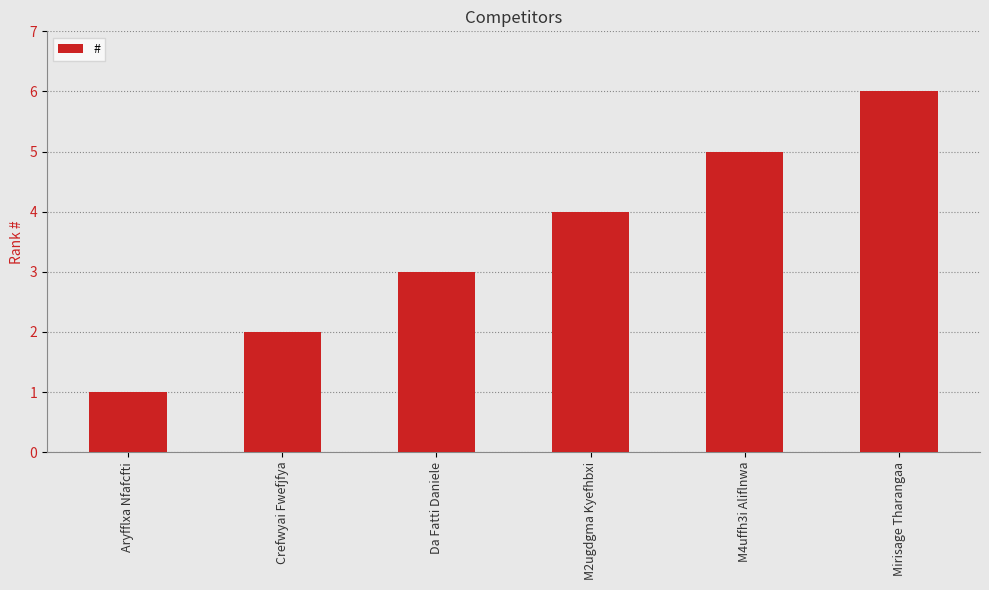

Count the values in the range 2 to 5.

4